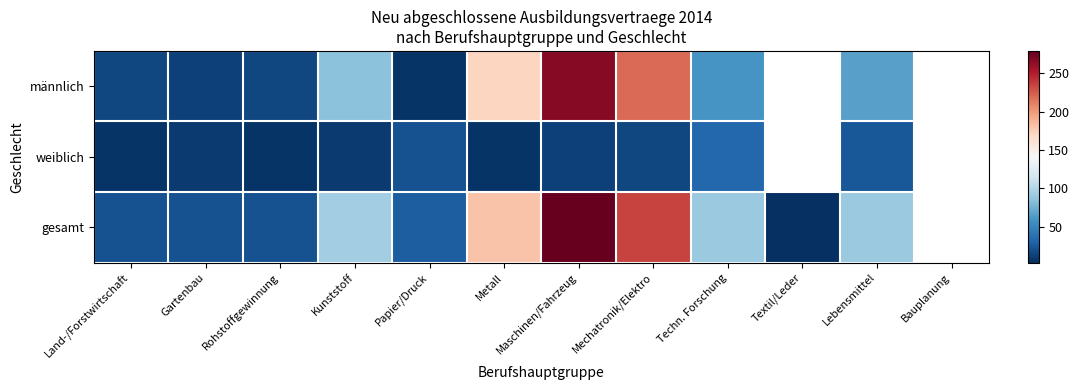

List the series in order of their peak value, highest first.

gesamt, männlich, weiblich